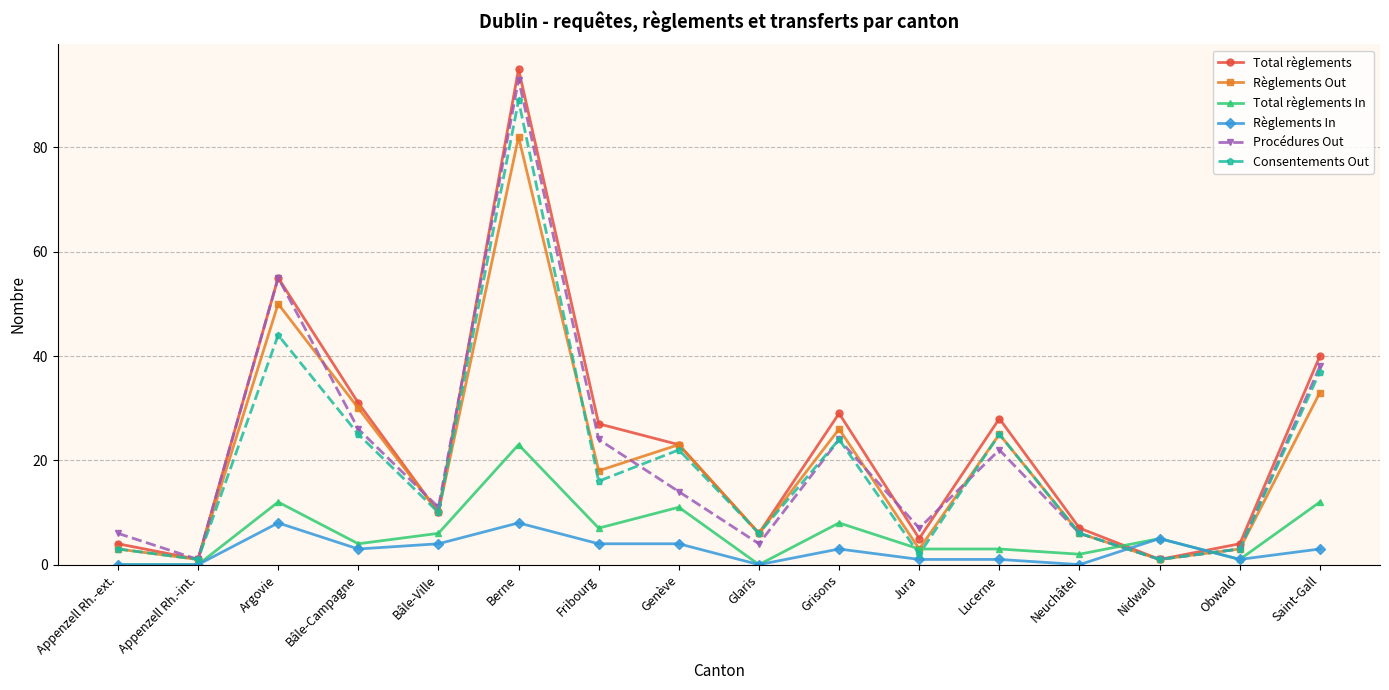

What is the difference between the highest and lowest values at Genève?

19